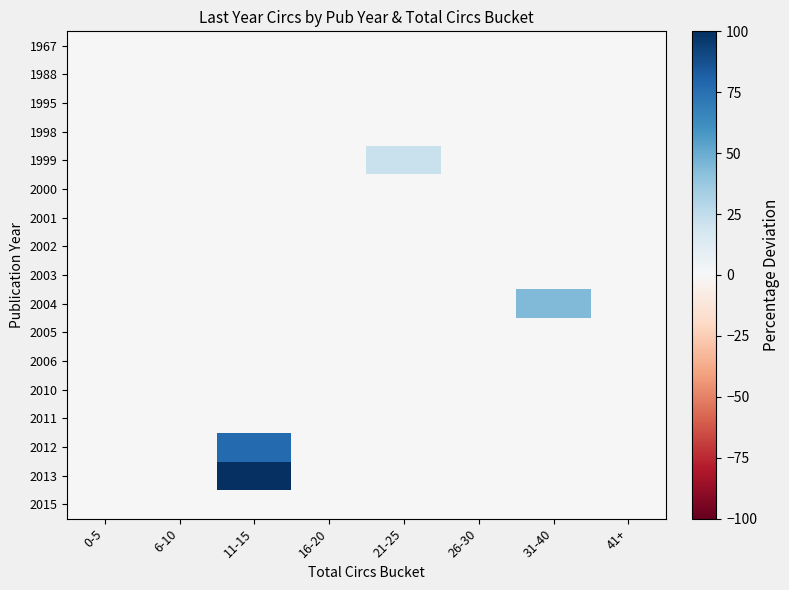

Reading left to right, what are all the values shown in this chart?

1967: 0-5=0.0	6-10=0.0	11-15=0.0	16-20=0.0	21-25=0.0	26-30=0.0	31-40=0.0	41+=0.0
1988: 0-5=0.0	6-10=0.0	11-15=0.0	16-20=0.0	21-25=0.0	26-30=0.0	31-40=0.0	41+=0.0
1995: 0-5=0.0	6-10=0.0	11-15=0.0	16-20=0.0	21-25=0.0	26-30=0.0	31-40=0.0	41+=0.0
1998: 0-5=0.0	6-10=0.0	11-15=0.0	16-20=0.0	21-25=0.0	26-30=0.0	31-40=0.0	41+=0.0
1999: 0-5=0.0	6-10=0.0	11-15=0.0	16-20=0.0	21-25=22.2	26-30=0.0	31-40=0.0	41+=0.0
2000: 0-5=0.0	6-10=0.0	11-15=0.0	16-20=0.0	21-25=0.0	26-30=0.0	31-40=0.0	41+=0.0
2001: 0-5=0.0	6-10=0.0	11-15=0.0	16-20=0.0	21-25=0.0	26-30=0.0	31-40=0.0	41+=0.0
2002: 0-5=0.0	6-10=0.0	11-15=0.0	16-20=0.0	21-25=0.0	26-30=0.0	31-40=0.0	41+=0.0
2003: 0-5=0.0	6-10=0.0	11-15=0.0	16-20=0.0	21-25=0.0	26-30=0.0	31-40=0.0	41+=0.0
2004: 0-5=0.0	6-10=0.0	11-15=0.0	16-20=0.0	21-25=0.0	26-30=0.0	31-40=44.4	41+=0.0
2005: 0-5=0.0	6-10=0.0	11-15=0.0	16-20=0.0	21-25=0.0	26-30=0.0	31-40=0.0	41+=0.0
2006: 0-5=0.0	6-10=0.0	11-15=0.0	16-20=0.0	21-25=0.0	26-30=0.0	31-40=0.0	41+=0.0
2010: 0-5=0.0	6-10=0.0	11-15=0.0	16-20=0.0	21-25=0.0	26-30=0.0	31-40=0.0	41+=0.0
2011: 0-5=0.0	6-10=0.0	11-15=0.0	16-20=0.0	21-25=0.0	26-30=0.0	31-40=0.0	41+=0.0
2012: 0-5=0.0	6-10=0.0	11-15=77.8	16-20=0.0	21-25=0.0	26-30=0.0	31-40=0.0	41+=0.0
2013: 0-5=0.0	6-10=0.0	11-15=100.0	16-20=0.0	21-25=0.0	26-30=0.0	31-40=0.0	41+=0.0
2015: 0-5=0.0	6-10=0.0	11-15=0.0	16-20=0.0	21-25=0.0	26-30=0.0	31-40=0.0	41+=0.0